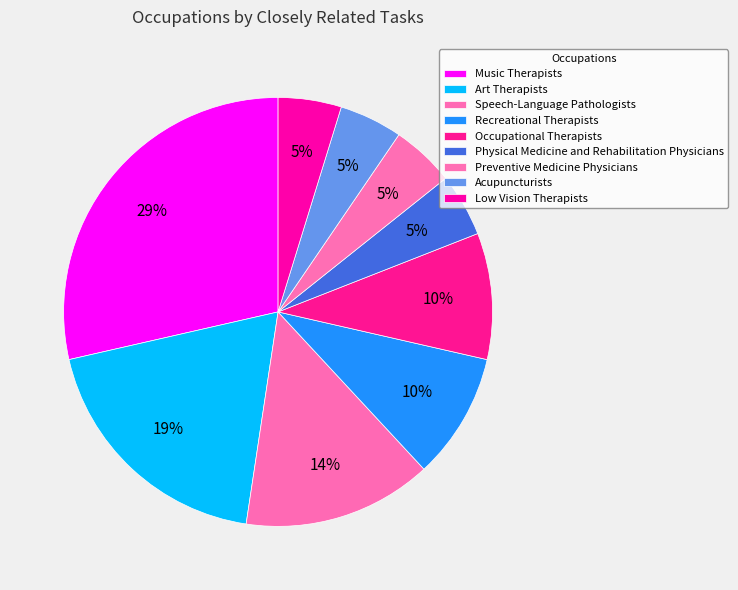

The Recreational Therapists slice represents 10% of the pie. True or false?

True